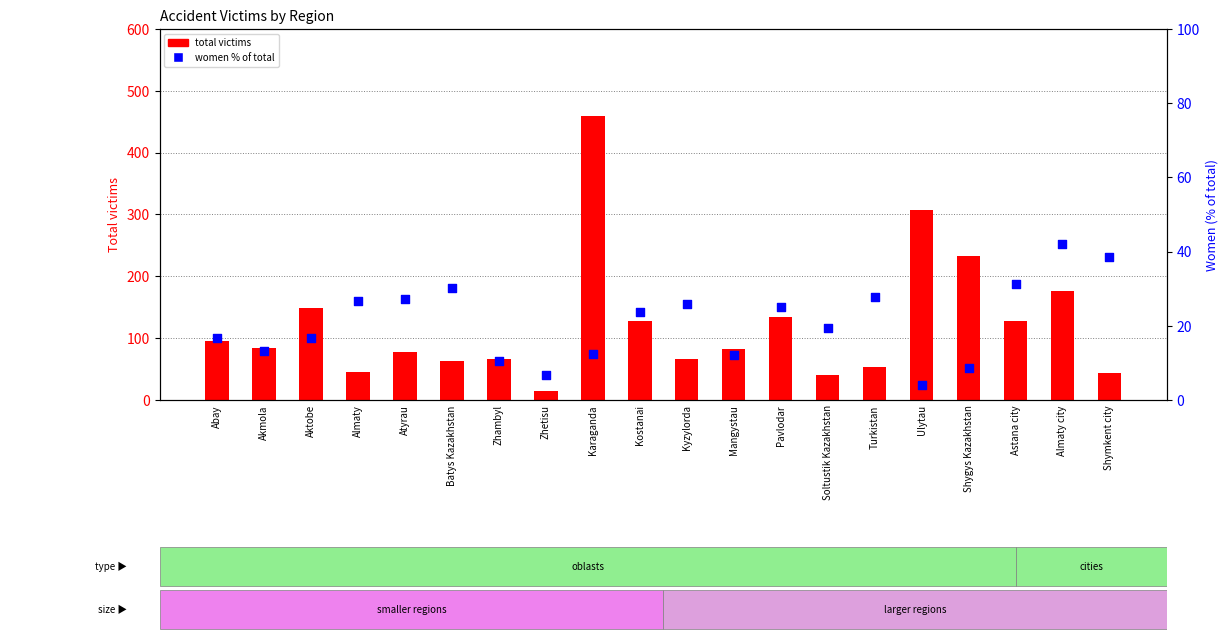

Which series contains the highest Y value?

total victims